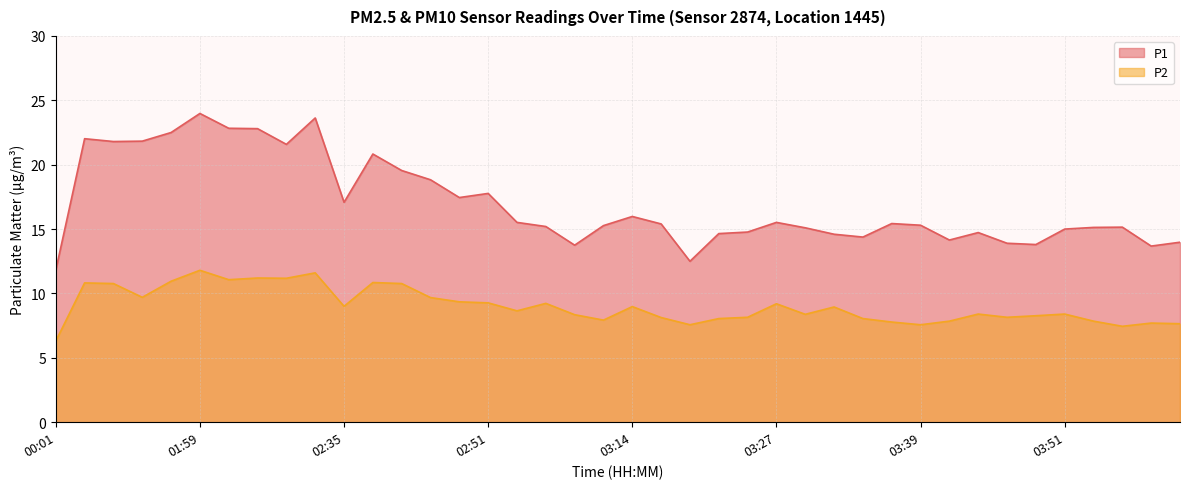

How many lines are shown in the chart?

2